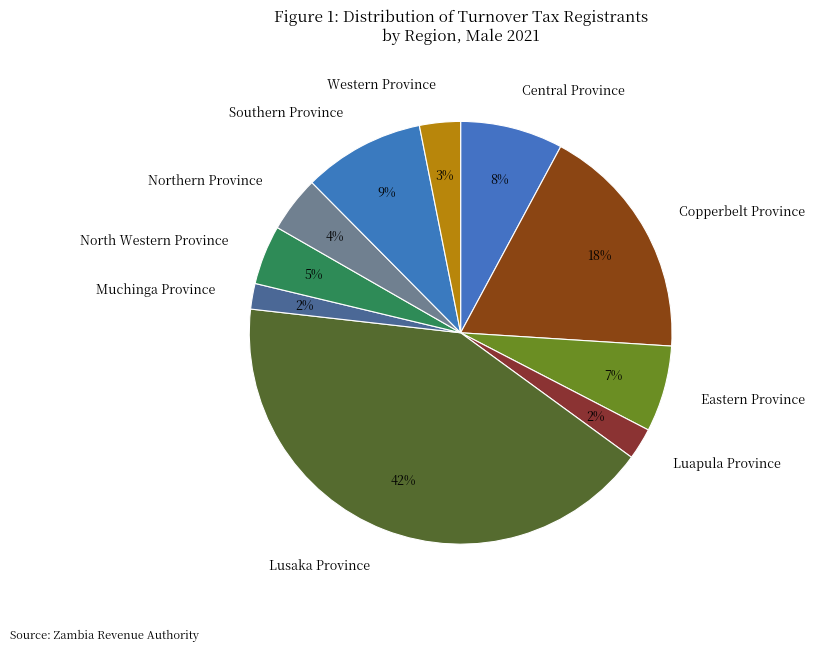

Which has a higher value, Southern Province or Muchinga Province?

Southern Province